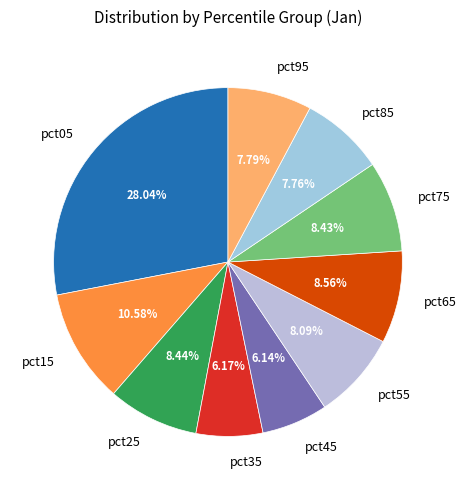

To the nearest percent, what percentage of the pie is pct55?

8%